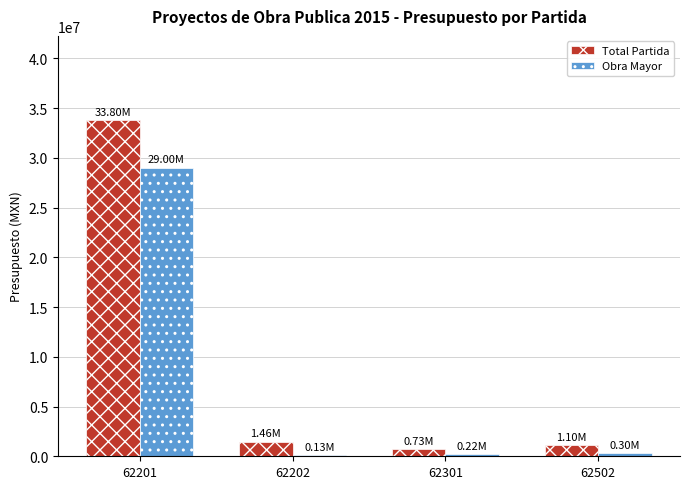

What are all the series names shown in the legend?

Total Partida, Obra Mayor